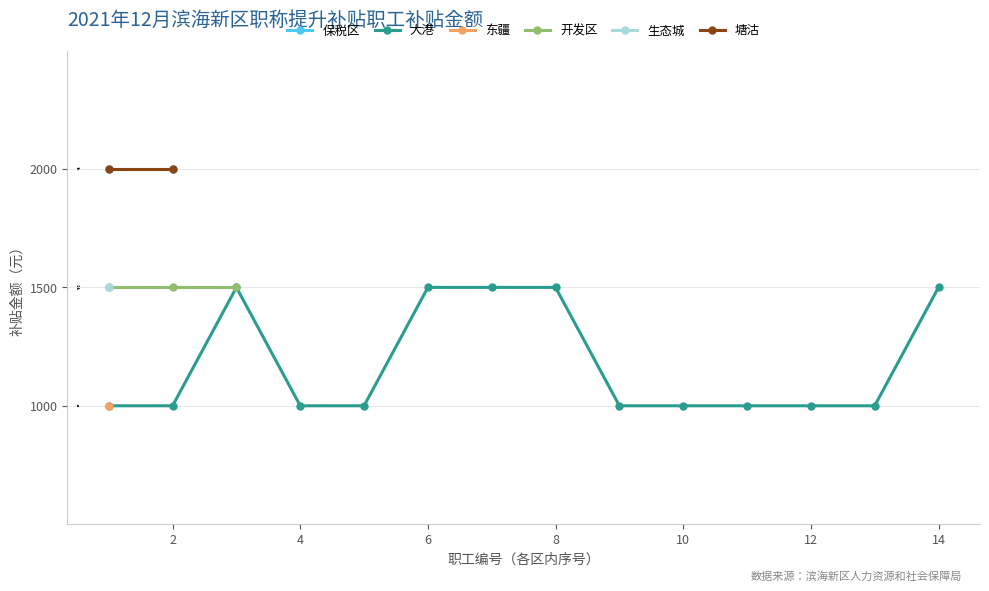

True or false: 大港 has more than 0 interior local peaks.

True